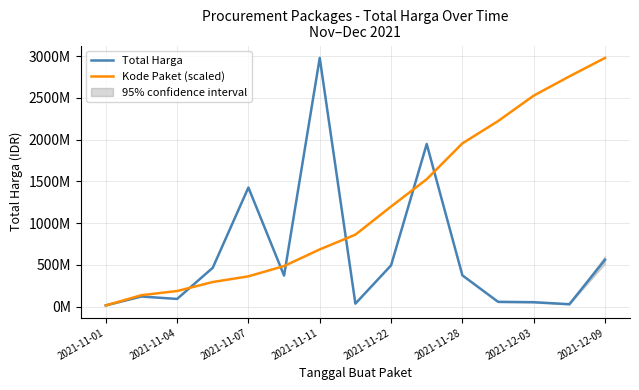

What are all the series names shown in the legend?

Total Harga, Kode Paket (scaled)